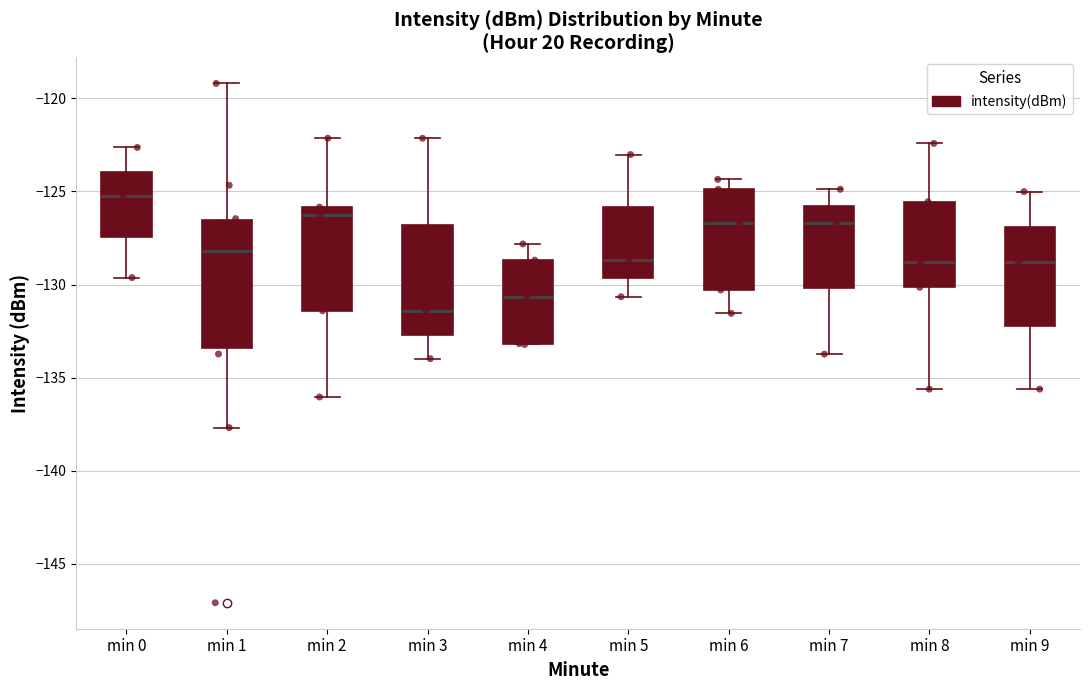

Where is the upper edge of the box for min 8 on the y-axis? The values are not printed on the chart, so give them approximately, as read against the axis.

-125.5